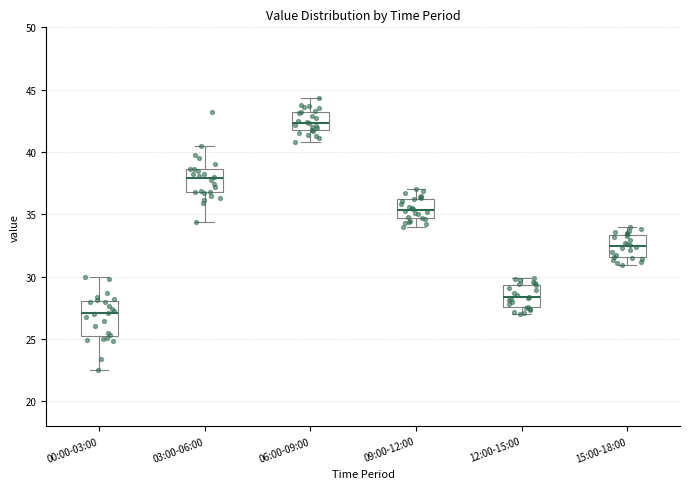

Reading left to right, read every box against the y-axis: the position of its median line, the range the box covers, and the ends of its whiskers. The values are not printed on the chart, so give them approximately, as read against the axis.

00:00-03:00: median 27.0, box 25.0 to 28.0, whiskers 22.5 to 30.0
03:00-06:00: median 38.0, box 37.0 to 38.5, whiskers 34.5 to 40.5
06:00-09:00: median 42.5, box 42.0 to 43.0, whiskers 41.0 to 44.5
09:00-12:00: median 35.5, box 34.5 to 36.0, whiskers 34.0 to 37.0
12:00-15:00: median 28.5, box 27.5 to 29.5, whiskers 27.0 to 30.0
15:00-18:00: median 32.5, box 31.5 to 33.5, whiskers 31.0 to 34.0